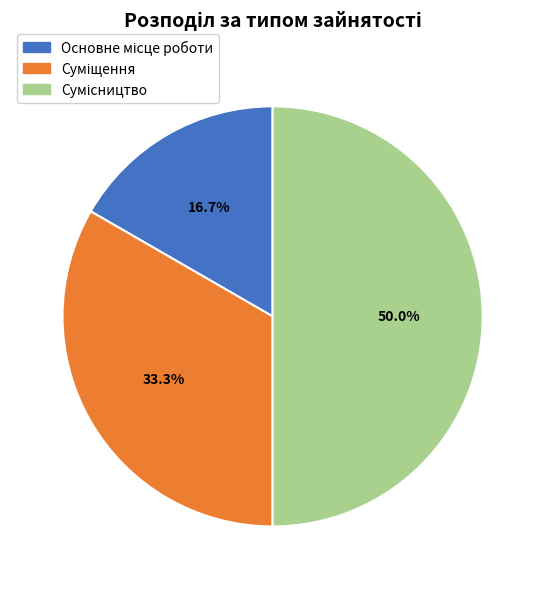

What is the smallest slice in the pie chart?

Основне місце роботи